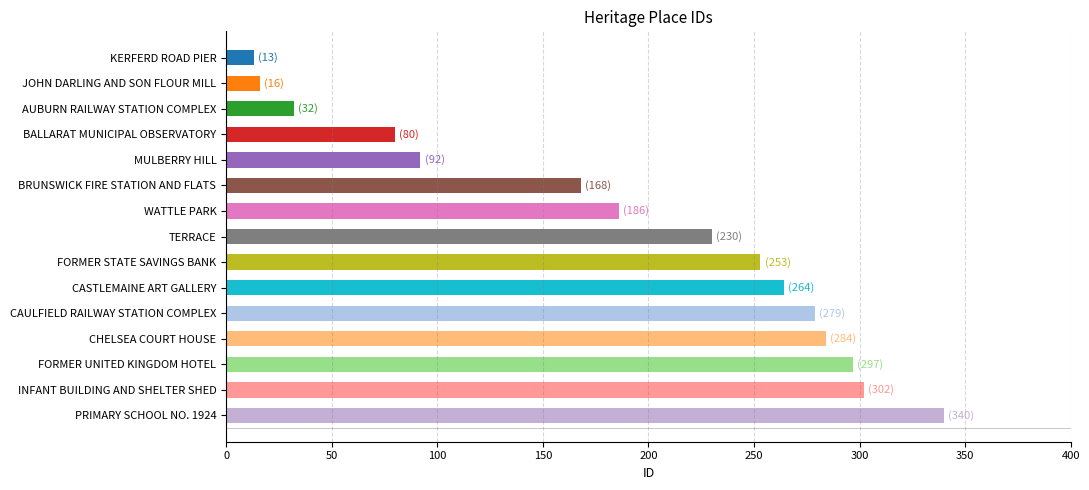

What is the difference between the maximum and minimum values?

327